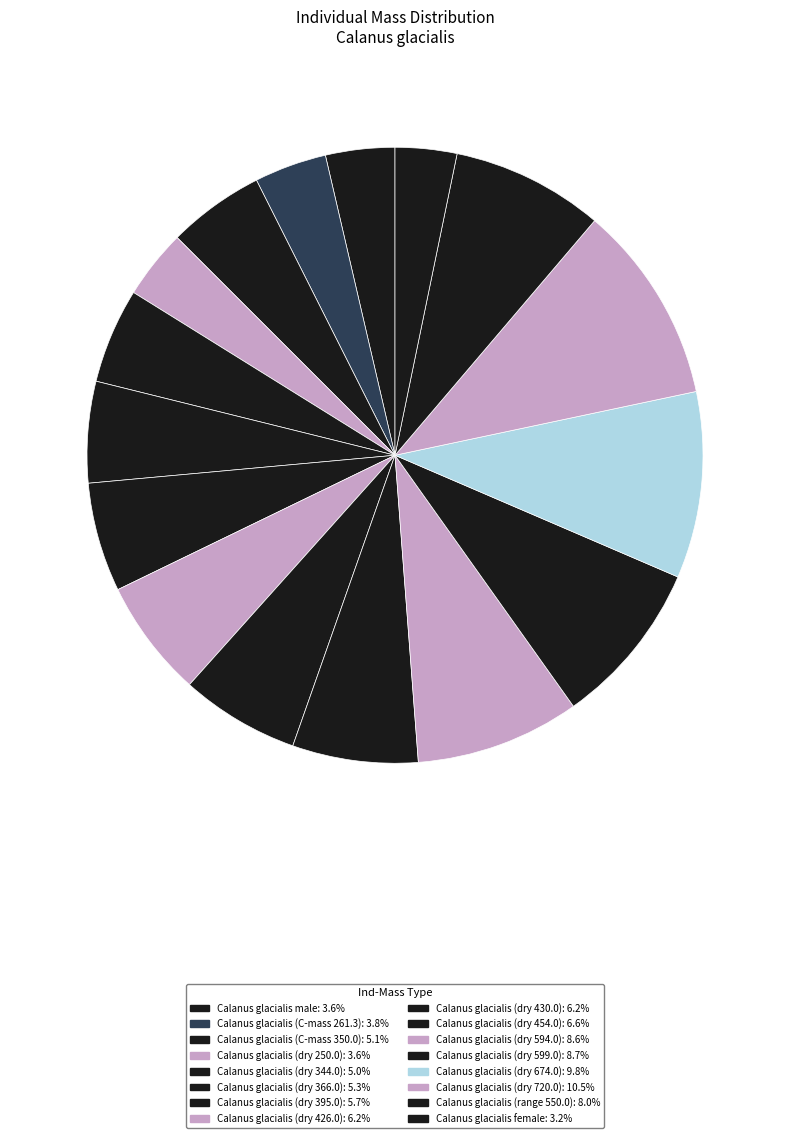

What is the change in value from Calanus glacialis (dry 426.0) to Calanus glacialis (dry 454.0)?

+28.0